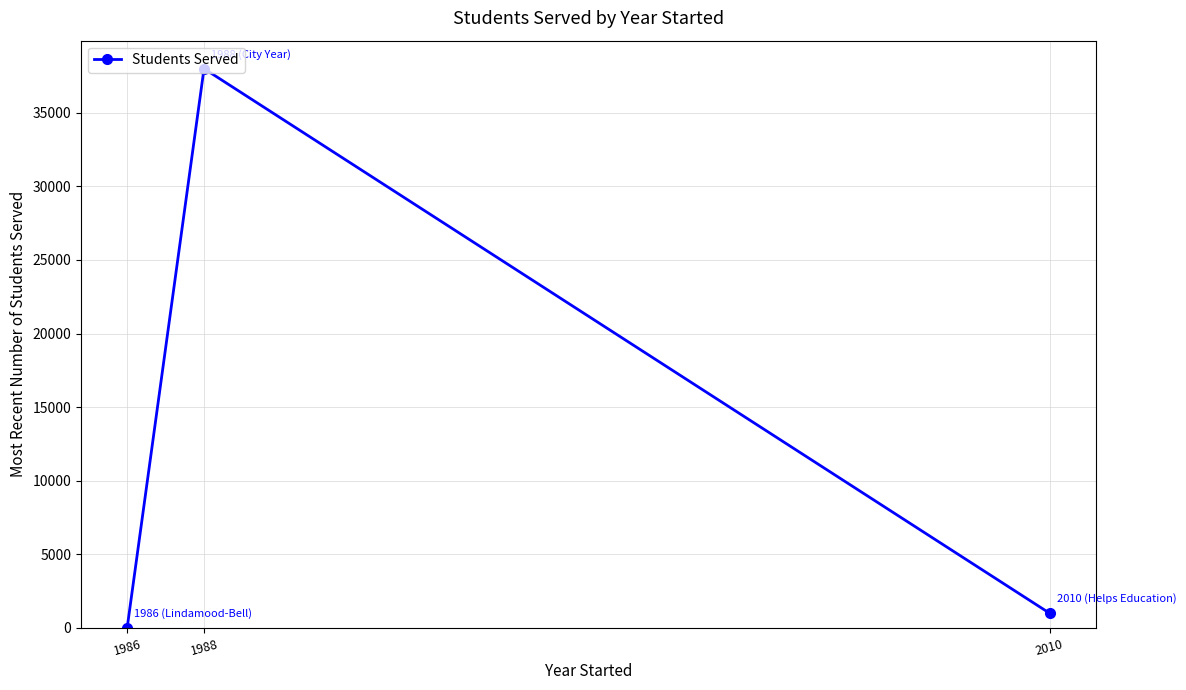

How many distinct data groups are displayed?

1